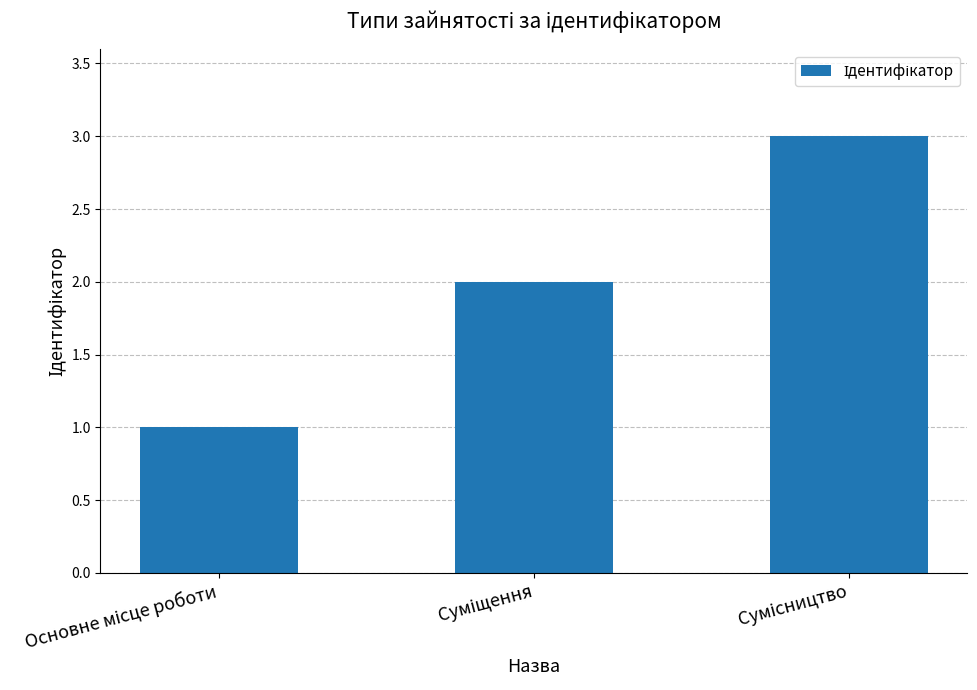

What is the maximum value shown in the chart?

3